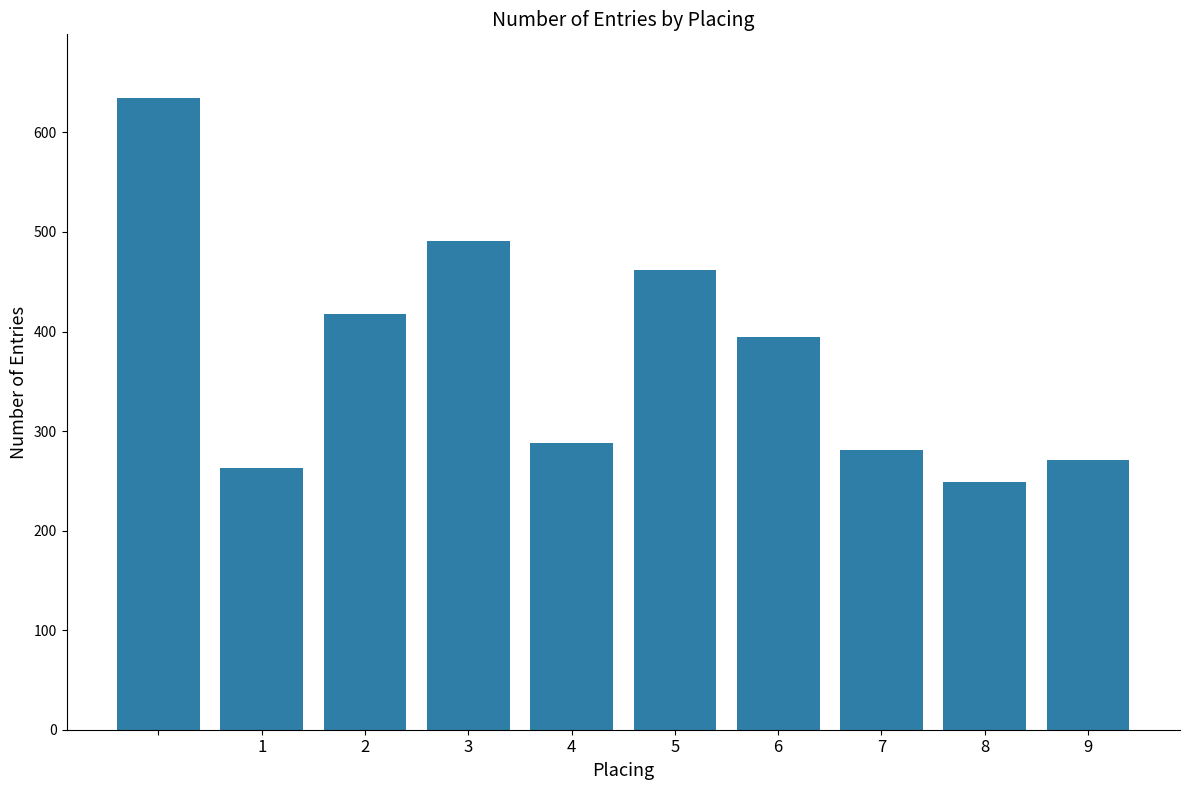

What is the average value?

375